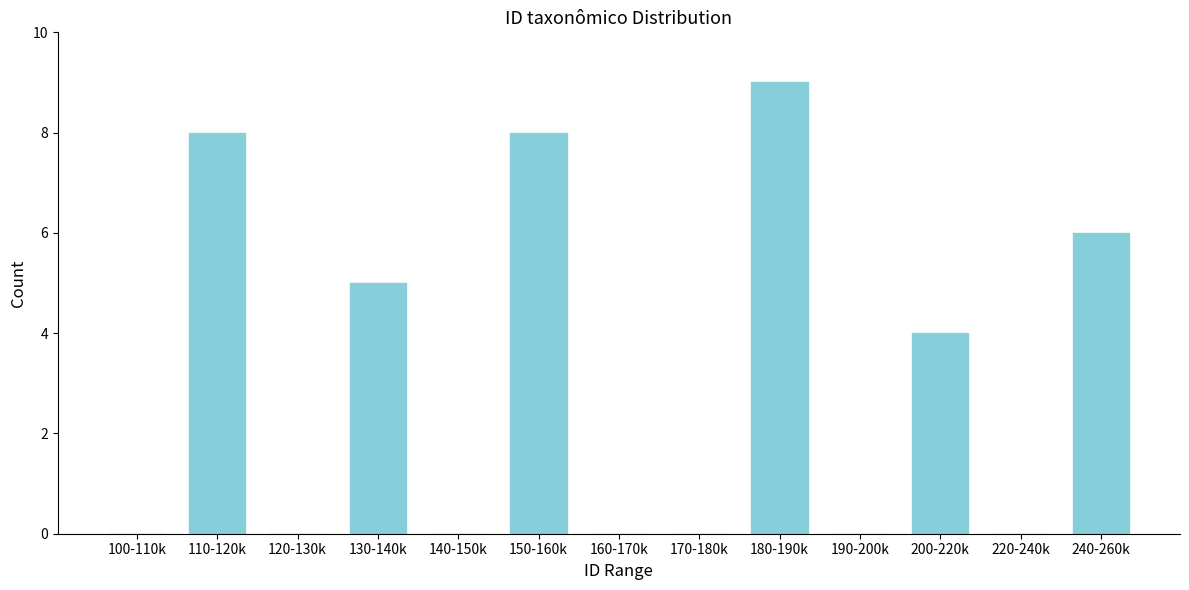

Reading left to right, transcribe all the data shown in this chart.

100-110k=0	110-120k=8	120-130k=0	130-140k=5	140-150k=0	150-160k=8	160-170k=0	170-180k=0	180-190k=9	190-200k=0	200-220k=4	220-240k=0	240-260k=6